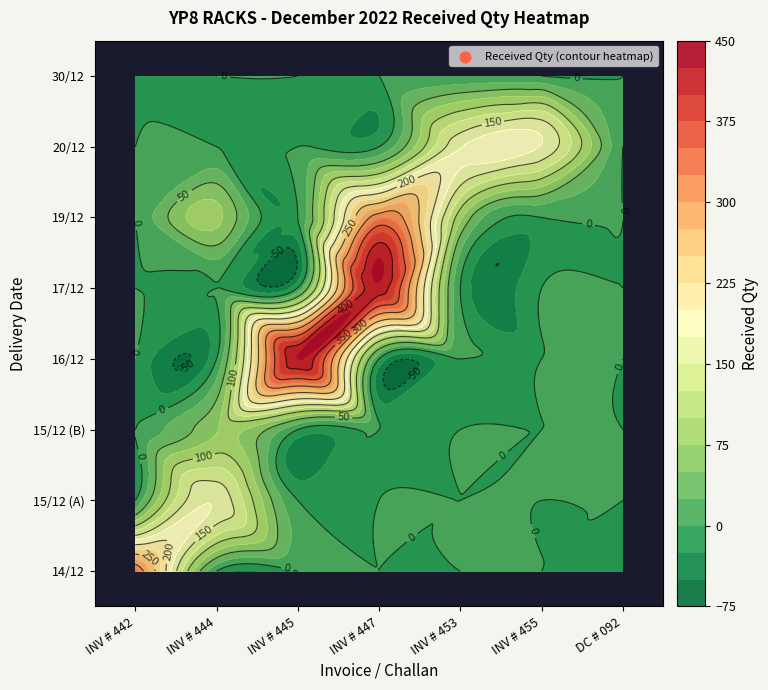

True or false: 17/12/2022 has a value of 742 at INV # 447.

False